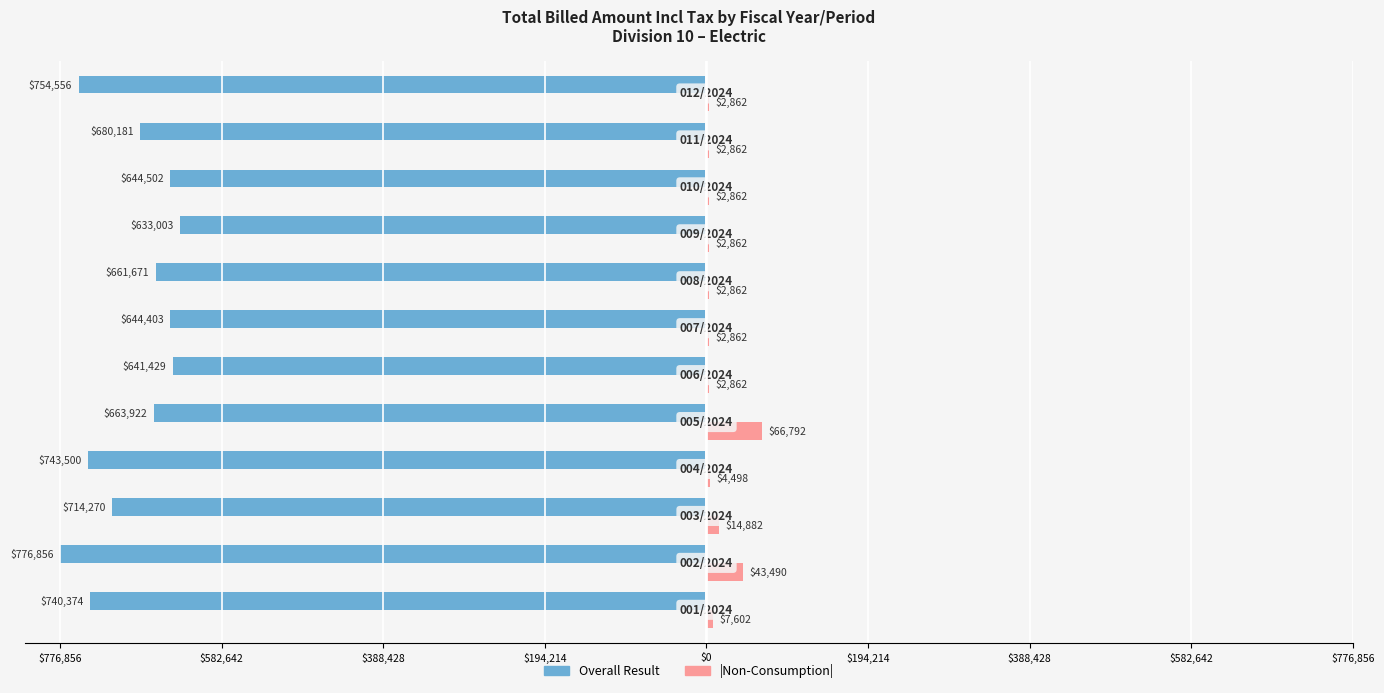

How many groups of bars are there?

12